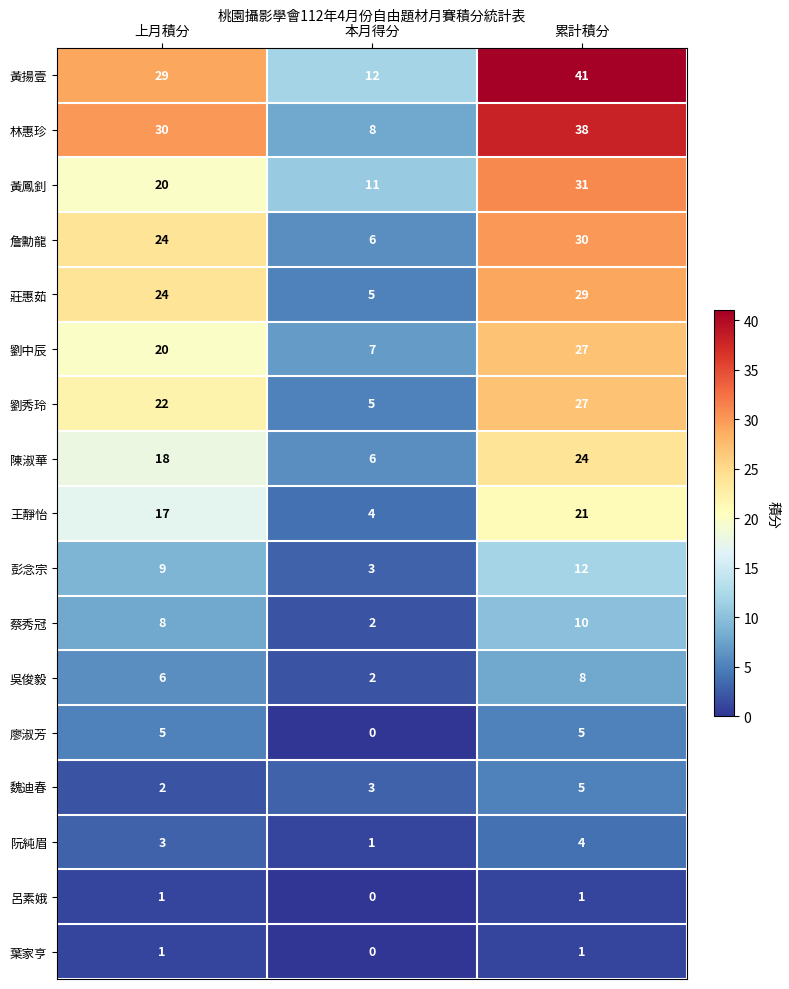

What is the difference between the 劉中辰 values at 本月得分 and 上月積分?

13